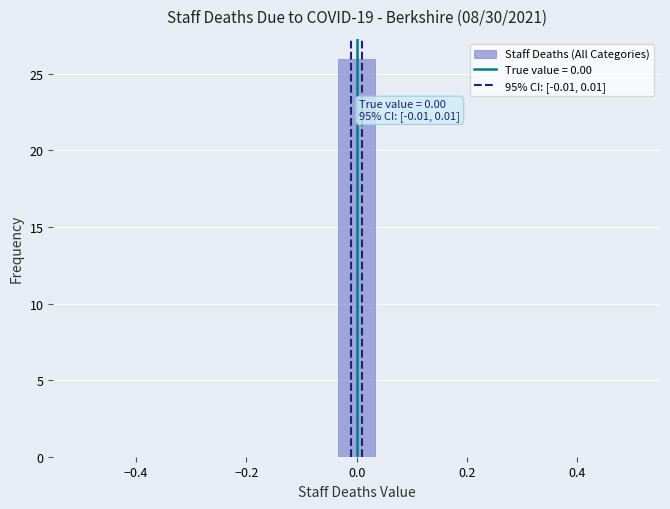

Around what value on the x-axis is the tallest bar? Give the approximate position of its centre, as read against the axis.

0.00